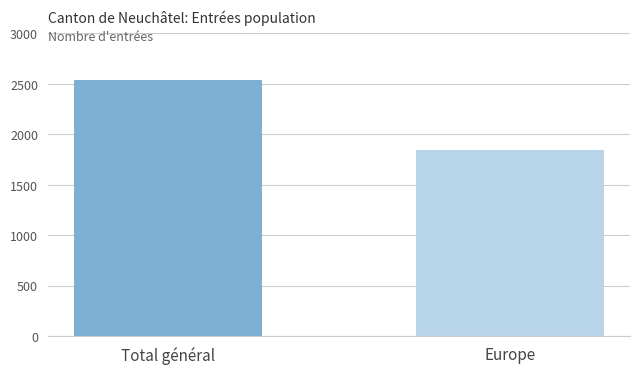

The value at Total général is 4236. True or false?

False